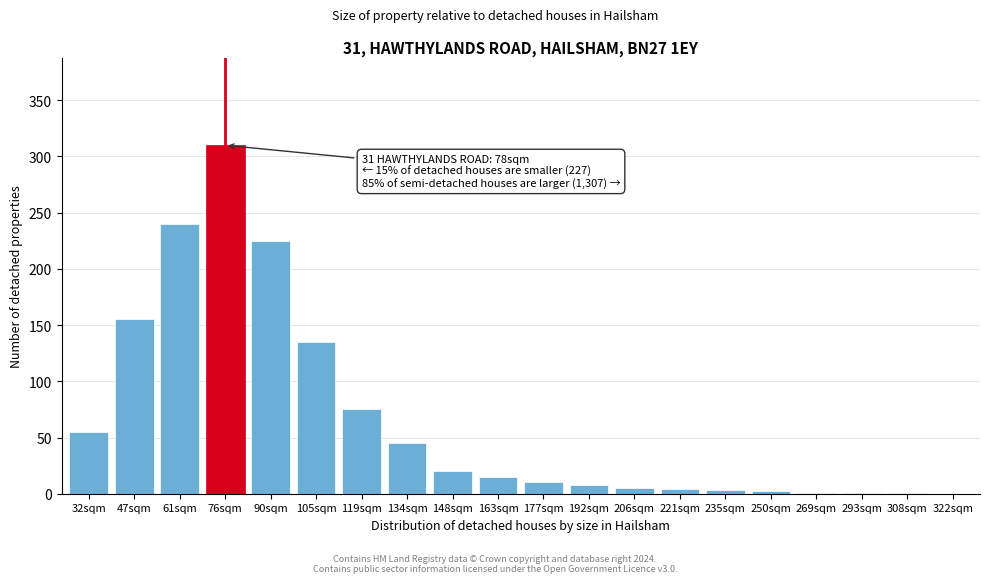

What is the change in value from 119sqm to 192sqm?

-67